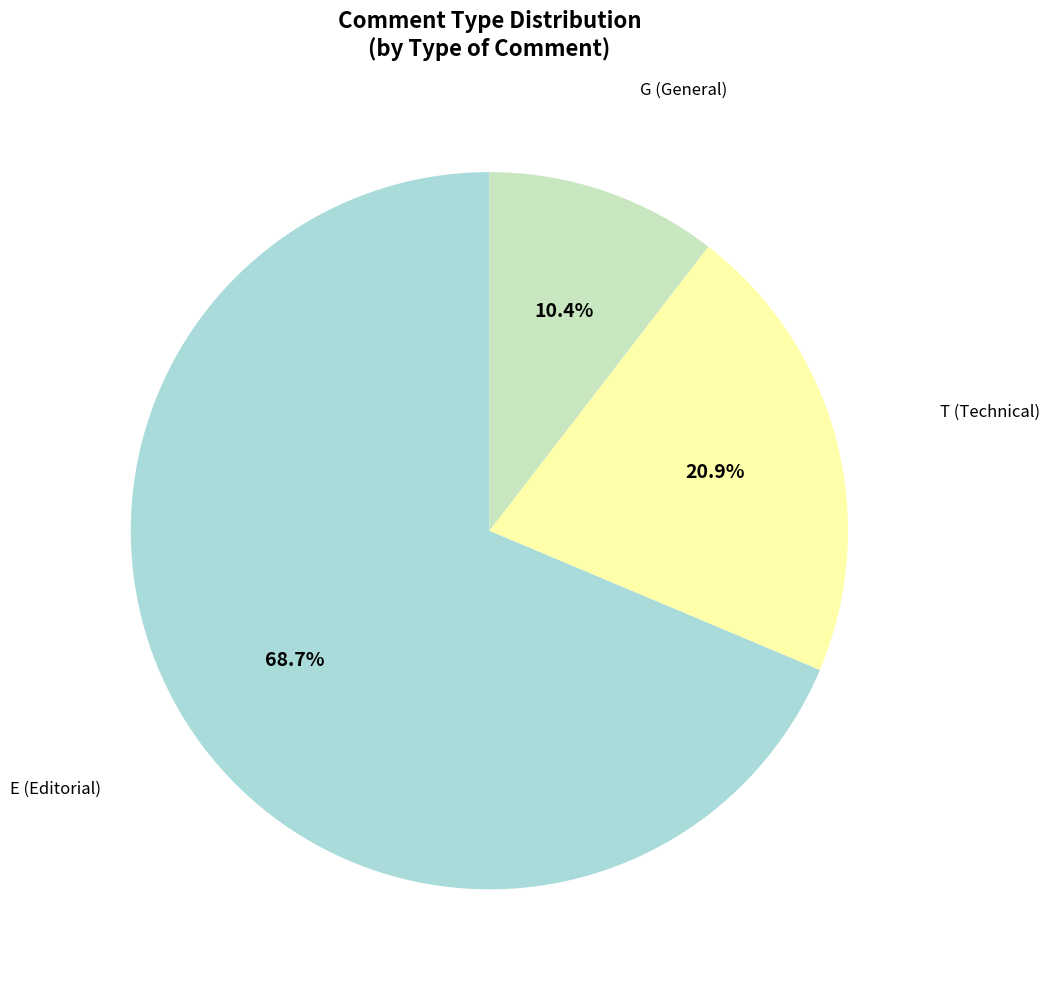

Does any single category account for the majority?

Yes